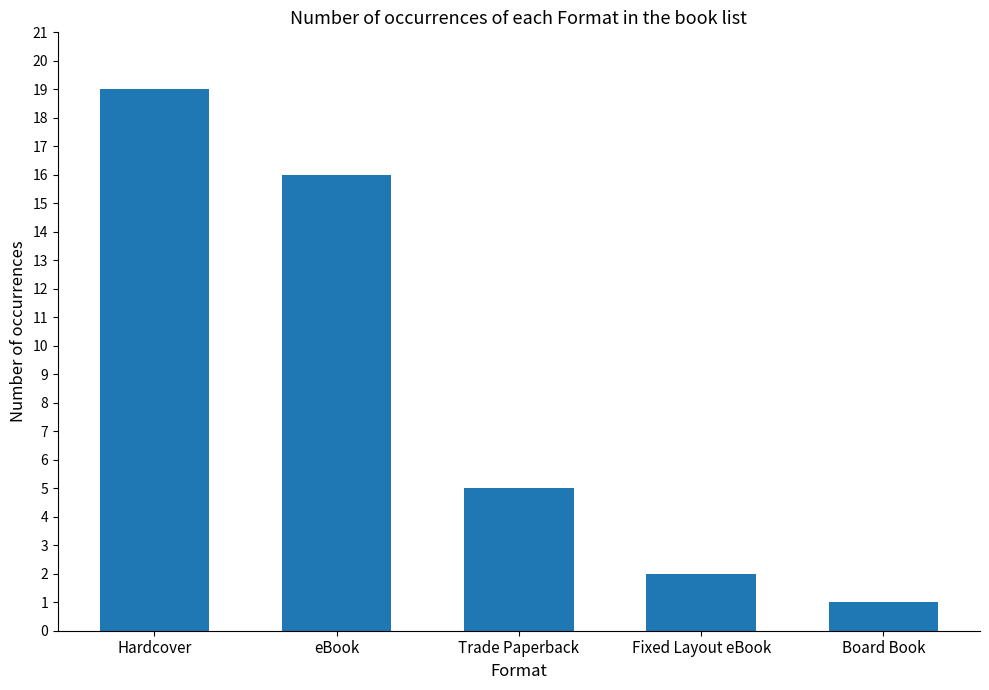

List the labels in order of value, smallest first.

Board Book, Fixed Layout eBook, Trade Paperback, eBook, Hardcover